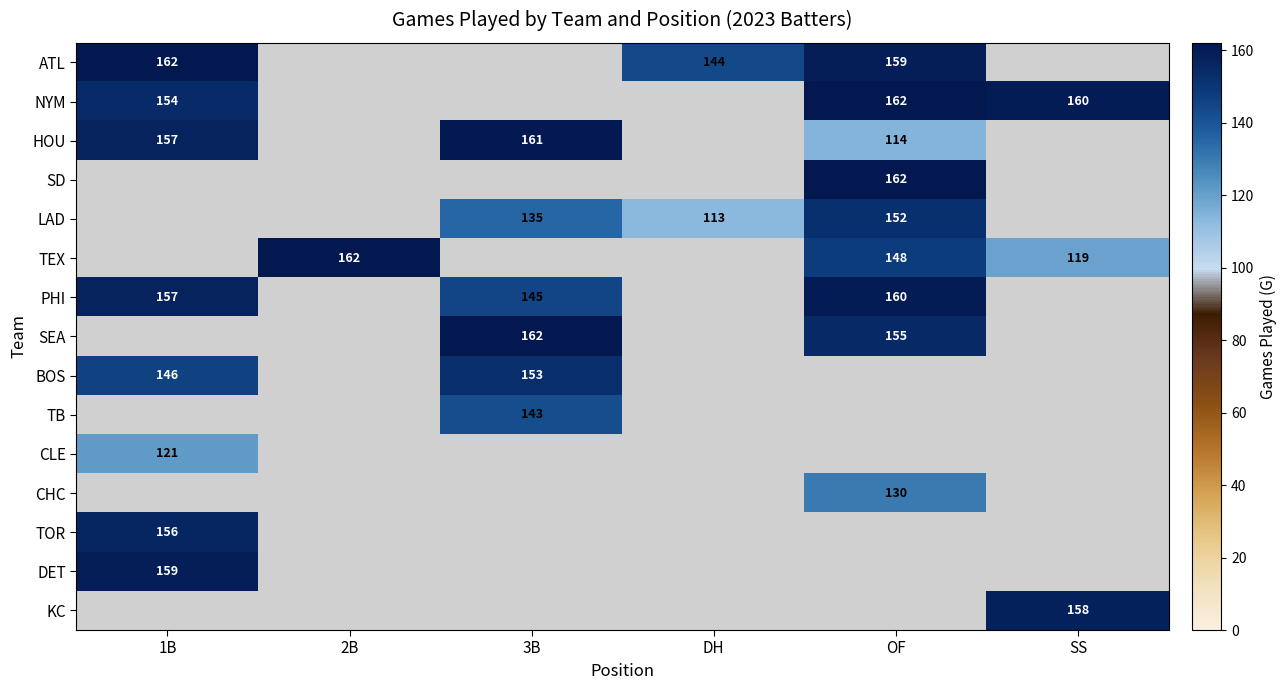

Which label corresponds to the smallest value in the chart?

2B